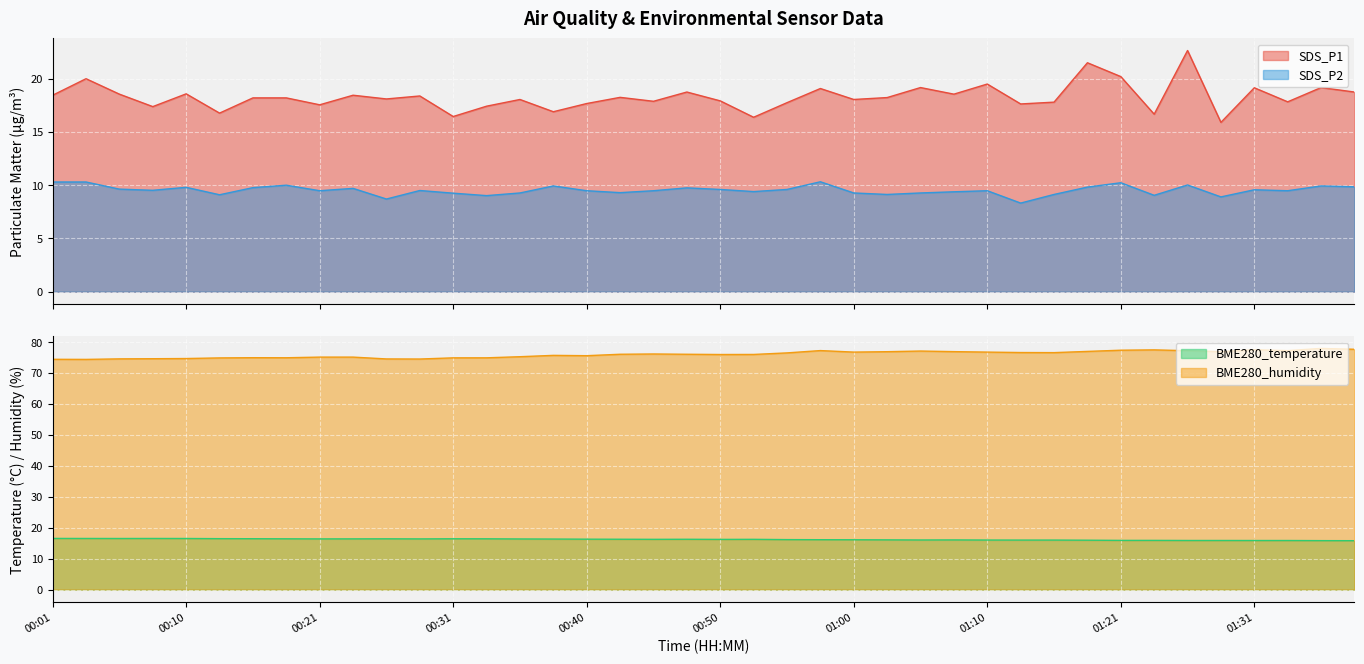

True or false: BME280_temperature and BME280_humidity cross at least once.

False